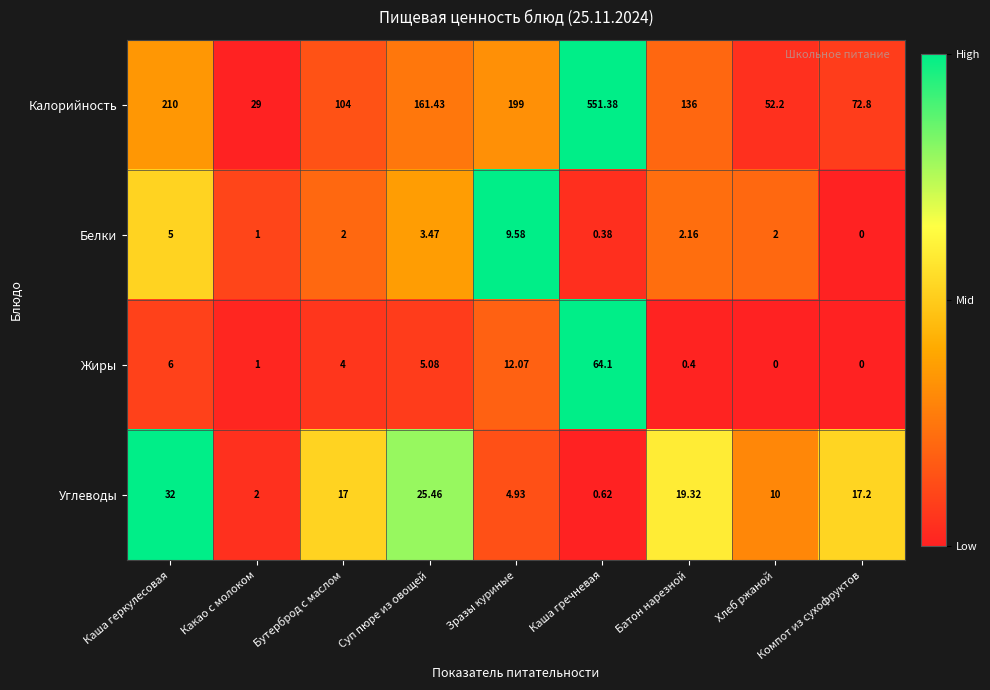

Where does the Жиры series first go above 4?

Каша геркулесовая